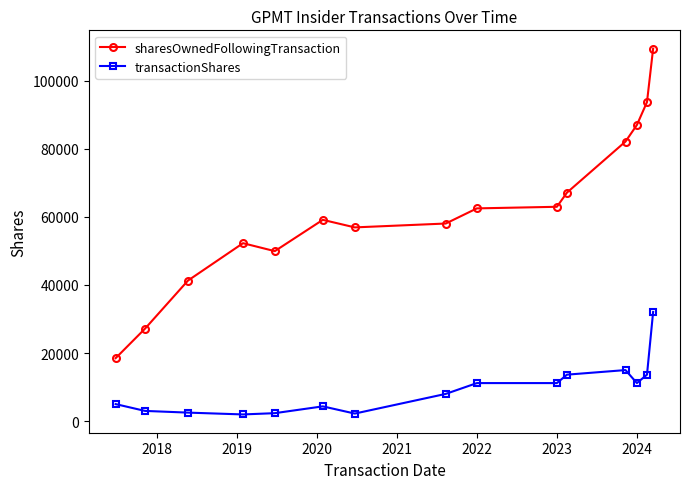

True or false: sharesOwnedFollowingTransaction has more than 0 points higher than both neighbors.

True